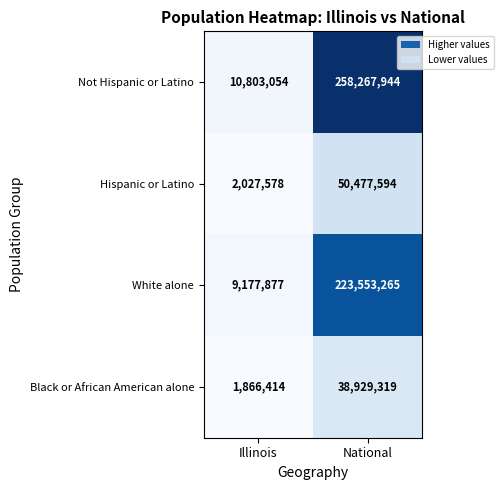

What is the approximate value of Not Hispanic or Latino at Illinois, to the nearest 100?

10803100